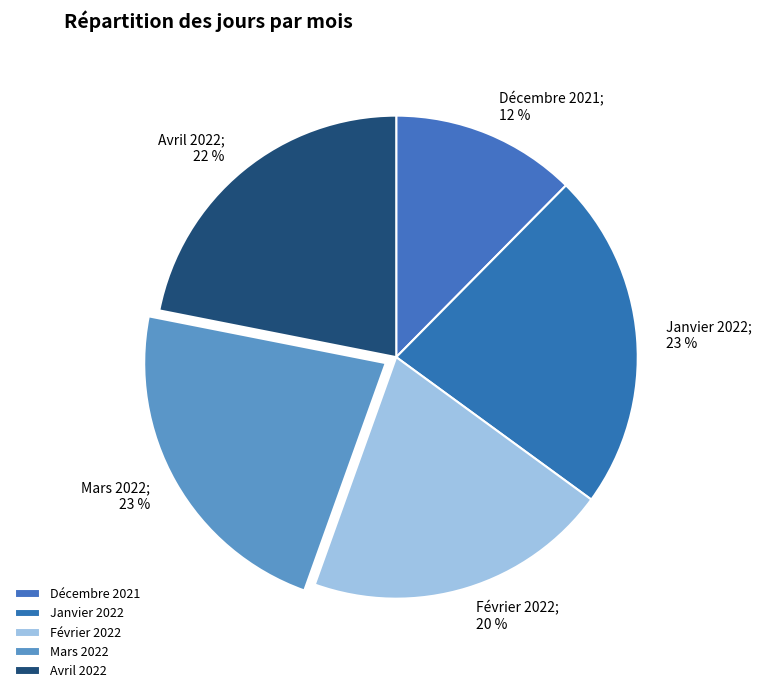

Is the sum of Décembre 2021 and Février 2022 greater than half?

No